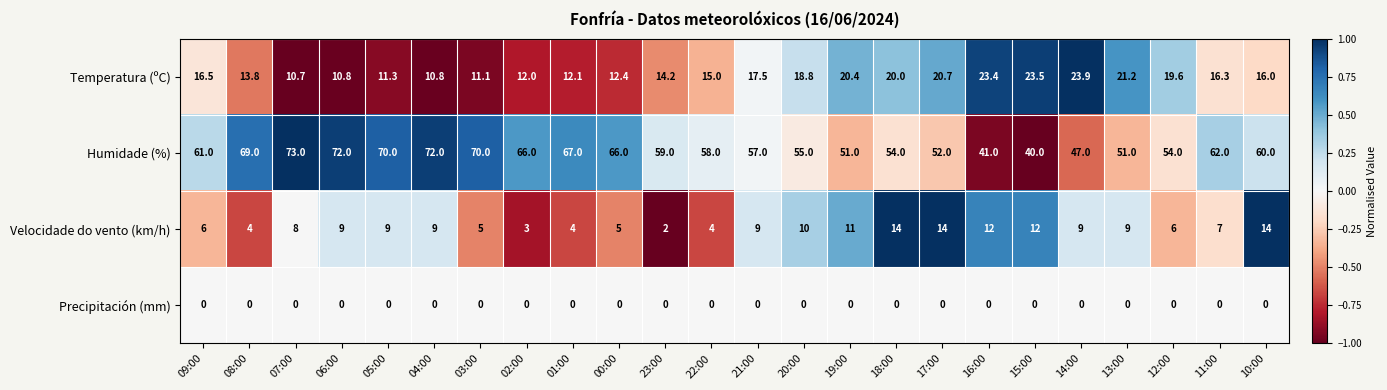

True or false: Velocidade do vento (km/h) has a value of 9.0 at 05:00.

True